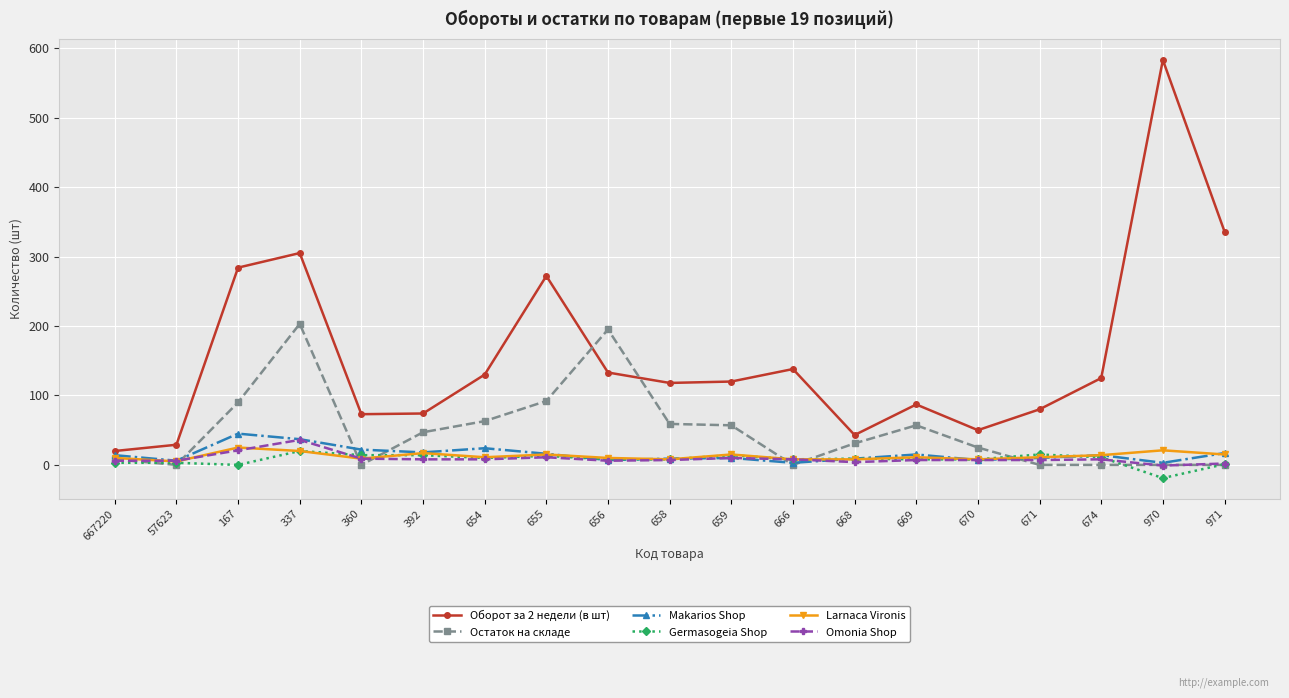

What is the difference between the Оборот за 2 недели (в шт) values at 666 and 654?

8